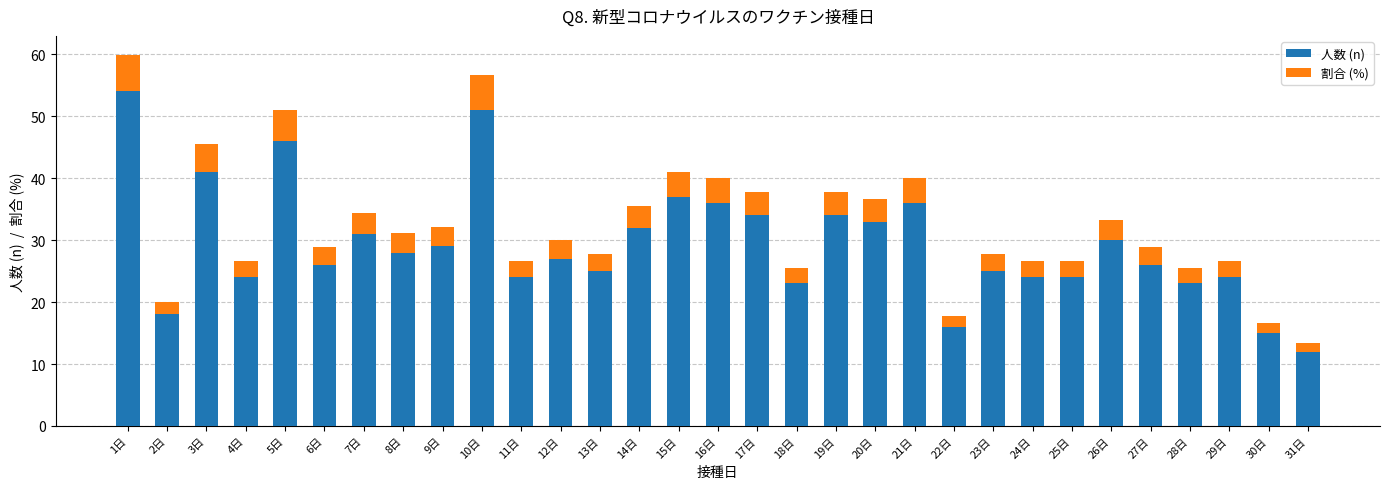

What is the total value across all series at 12日?

30.0